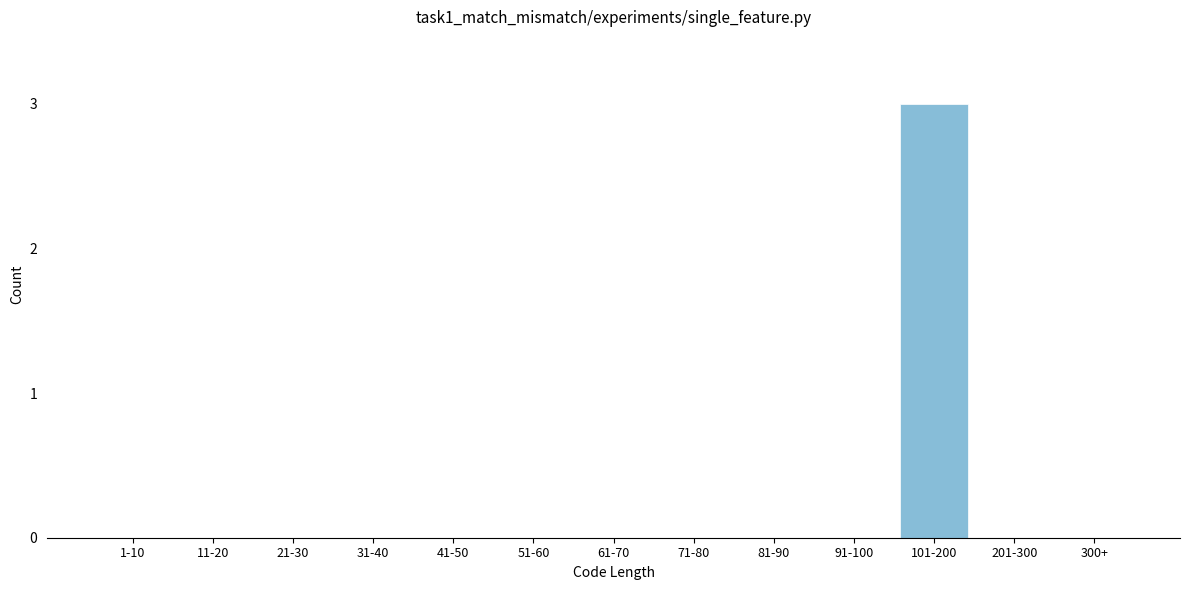

Reading right to left, what are all the values shown in this chart?

300+=0	201-300=0	101-200=3	91-100=0	81-90=0	71-80=0	61-70=0	51-60=0	41-50=0	31-40=0	21-30=0	11-20=0	1-10=0